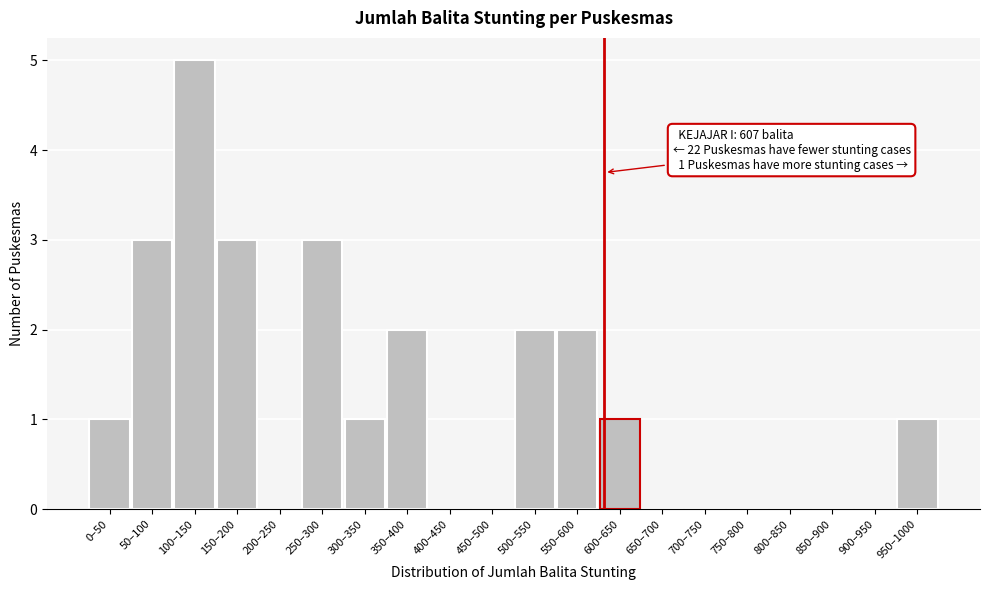

Reading left to right, extract all data points from this chart.

0–50=1	50–100=3	100–150=5	150–200=3	200–250=0	250–300=3	300–350=1	350–400=2	400–450=0	450–500=0	500–550=2	550–600=2	600–650=1	650–700=0	700–750=0	750–800=0	800–850=0	850–900=0	900–950=0	950–1000=1